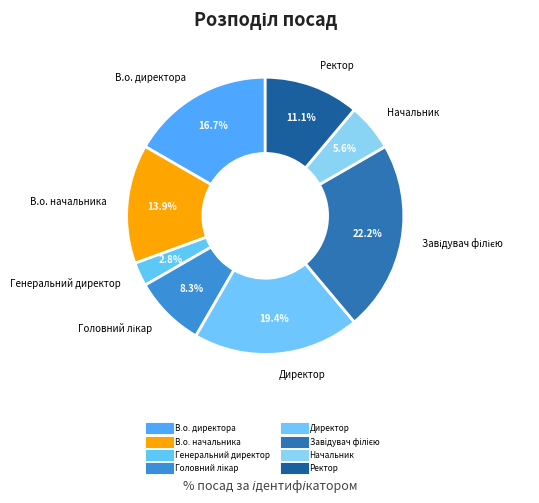

To the nearest percent, what is the difference between the largest and smallest slice percentages?

19%